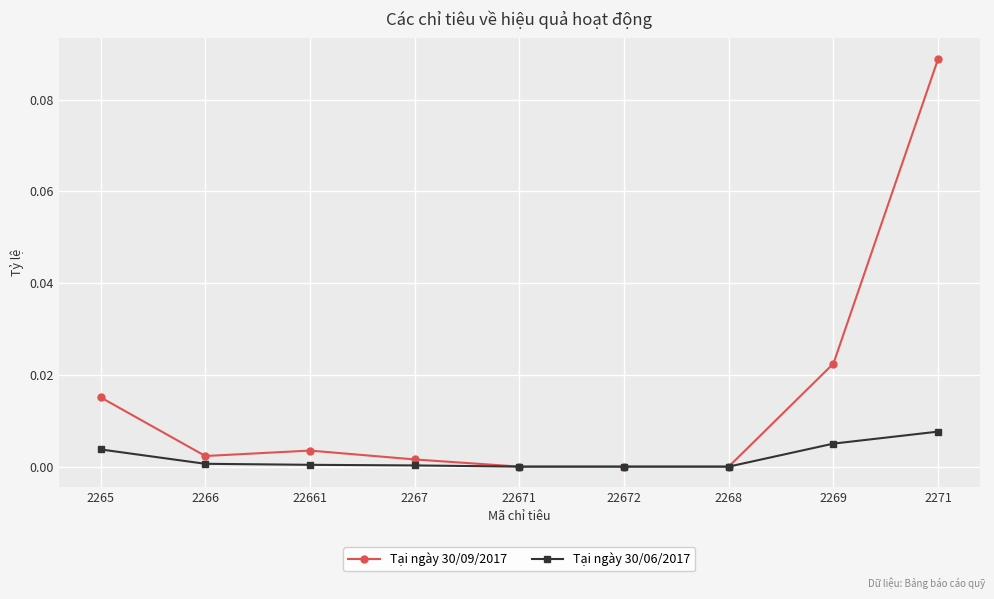

What position from the left is 2271?

9